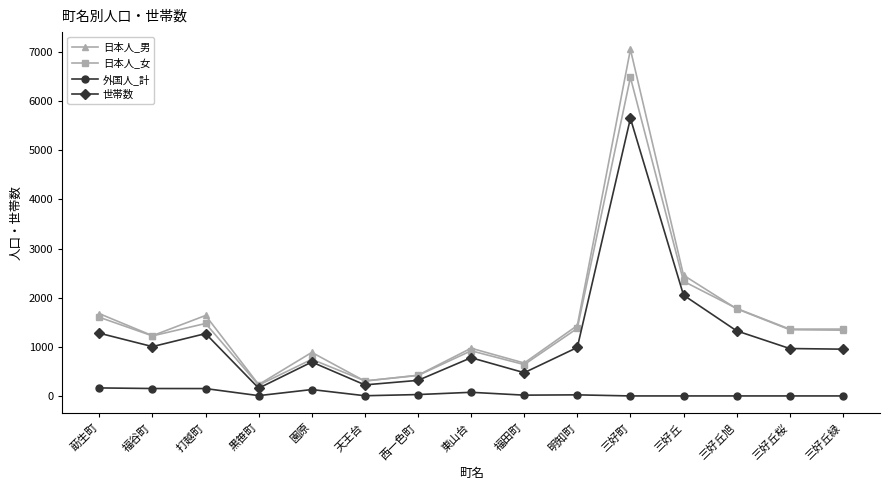

What is the average value of the 日本人_女 series?

1483